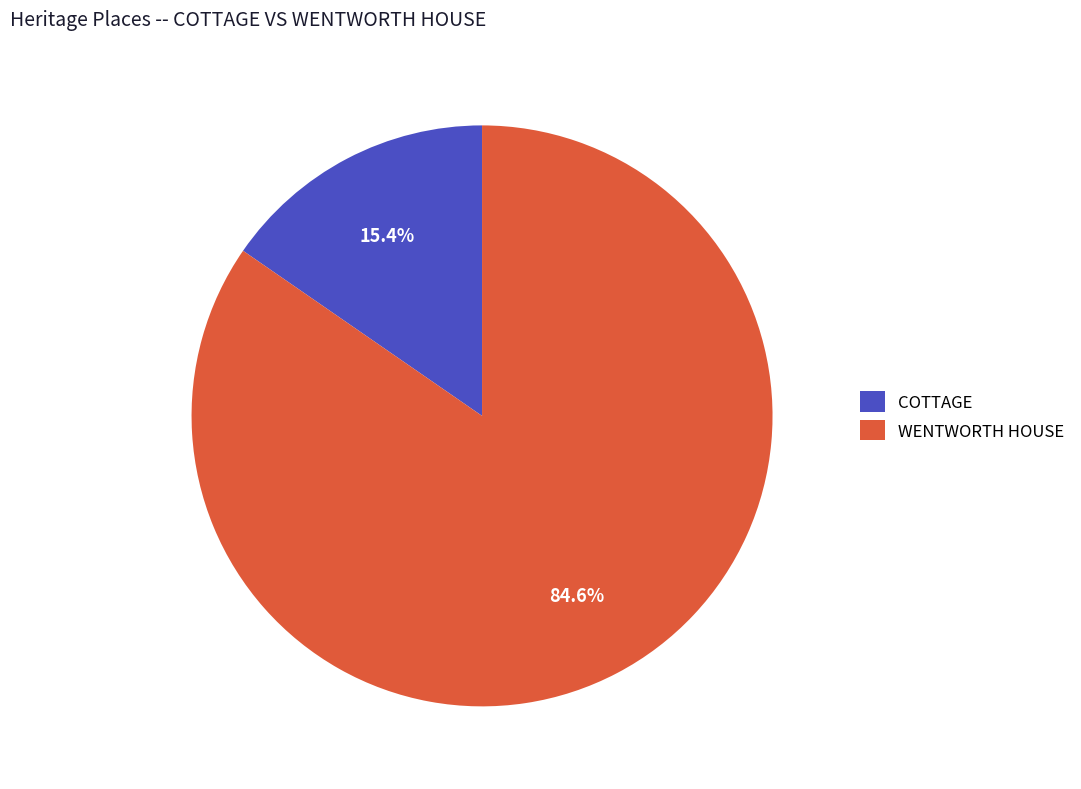

Is COTTAGE the majority of the pie?

No